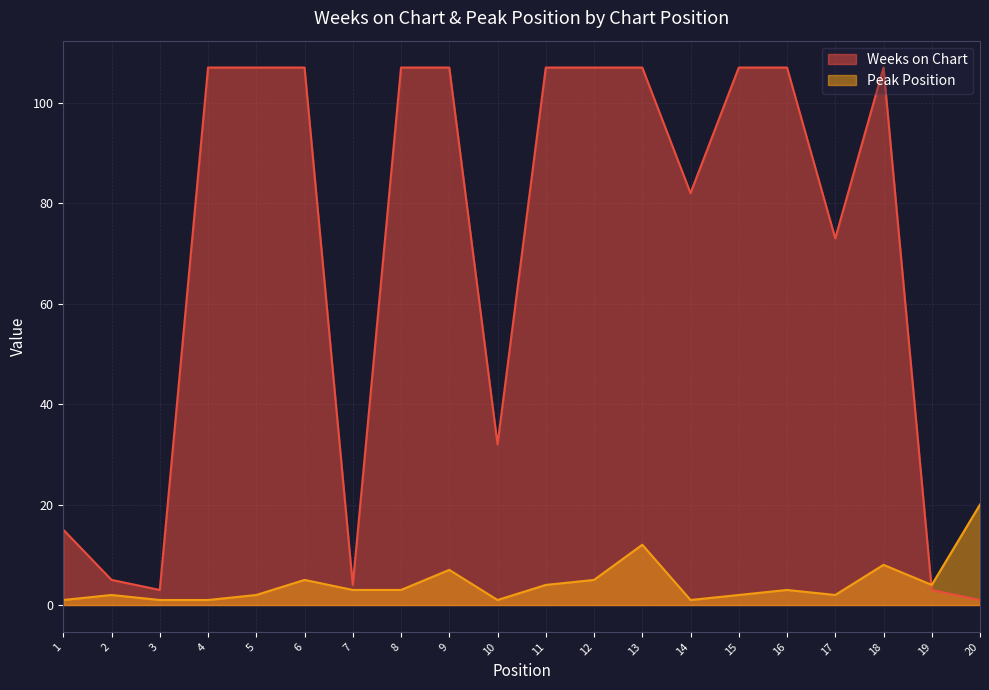

How many interior local peaks does the Weeks on Chart series have?

1